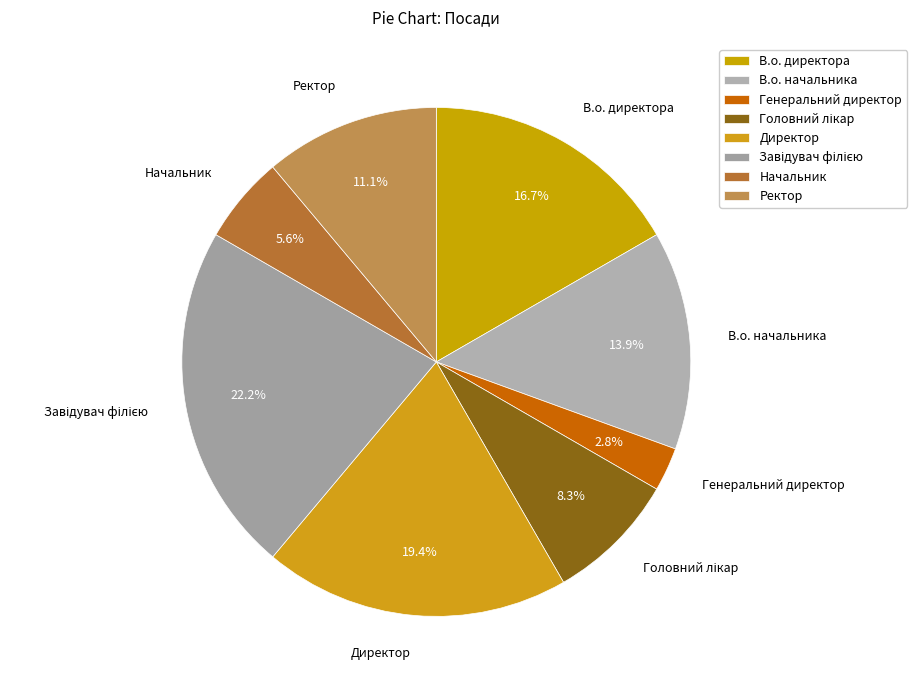

What percentage is the Генеральний директор slice, to the nearest percent?

3%